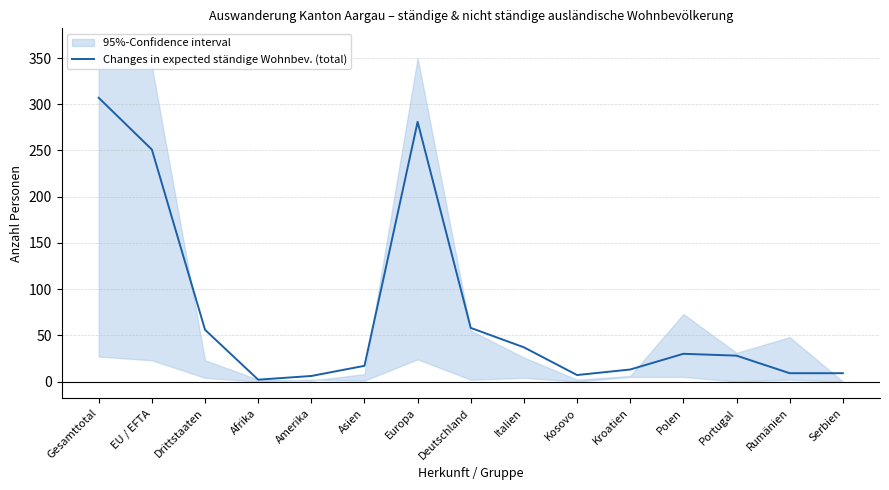

The chart shows a value of 31 at Deutschland. True or false?

False